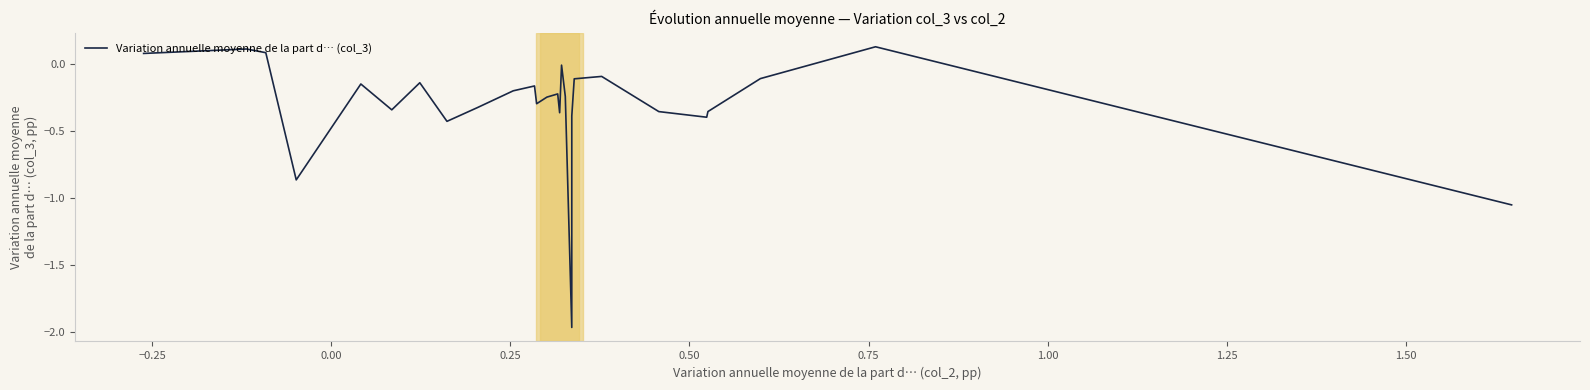

What is the difference between the maximum and minimum values?

2.1